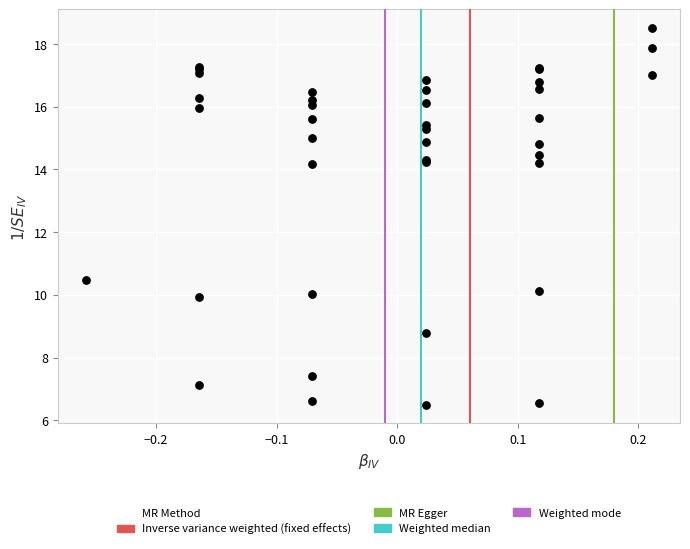

What Y value in the scatter plot is closest to 12?

10.5